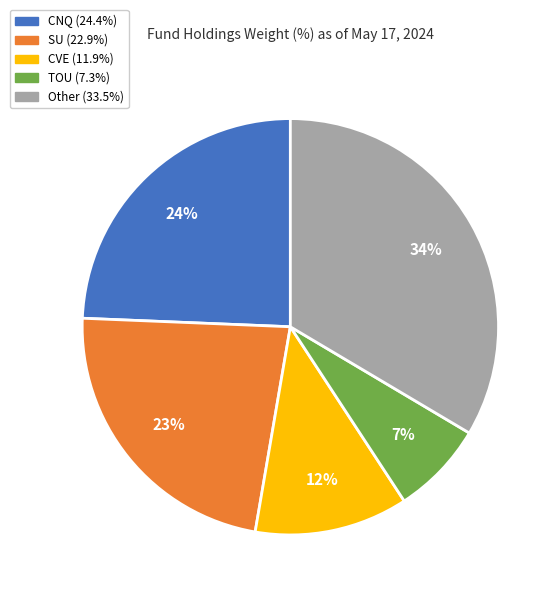

To the nearest percent, what is the average slice percentage?

20%